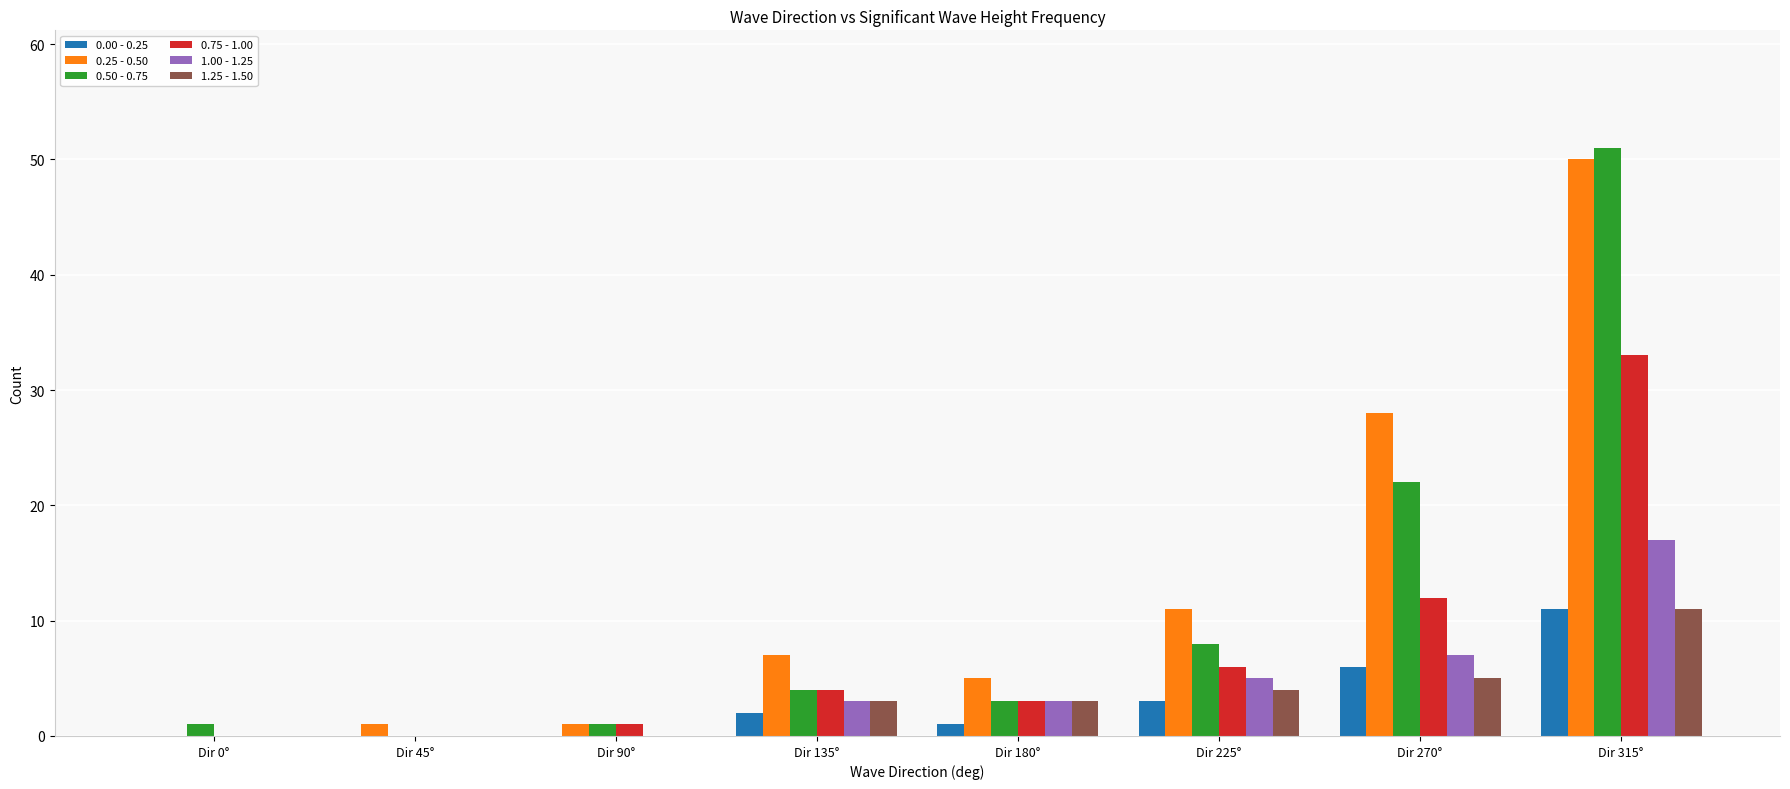

Reading right to left, list all the values displayed in this chart.

0.00 - 0.25: Dir 315°=11	Dir 270°=6	Dir 225°=3	Dir 180°=1	Dir 135°=2	Dir 90°=0	Dir 45°=0	Dir 0°=0
0.25 - 0.50: Dir 315°=50	Dir 270°=28	Dir 225°=11	Dir 180°=5	Dir 135°=7	Dir 90°=1	Dir 45°=1	Dir 0°=0
0.50 - 0.75: Dir 315°=51	Dir 270°=22	Dir 225°=8	Dir 180°=3	Dir 135°=4	Dir 90°=1	Dir 45°=0	Dir 0°=1
0.75 - 1.00: Dir 315°=33	Dir 270°=12	Dir 225°=6	Dir 180°=3	Dir 135°=4	Dir 90°=1	Dir 45°=0	Dir 0°=0
1.00 - 1.25: Dir 315°=17	Dir 270°=7	Dir 225°=5	Dir 180°=3	Dir 135°=3	Dir 90°=0	Dir 45°=0	Dir 0°=0
1.25 - 1.50: Dir 315°=11	Dir 270°=5	Dir 225°=4	Dir 180°=3	Dir 135°=3	Dir 90°=0	Dir 45°=0	Dir 0°=0